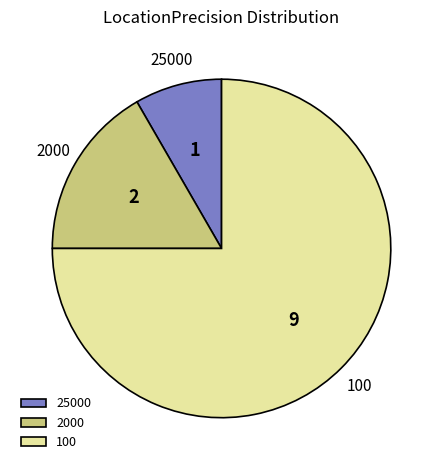

Is it true that 25000 is 8% of the pie?

True